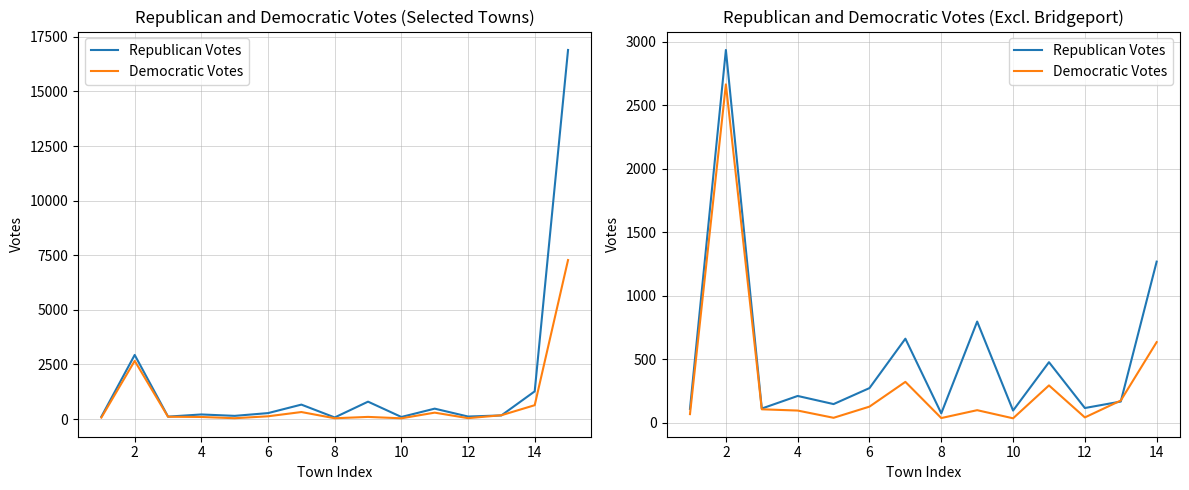

Rank the series by their maximum value, from lowest to highest.

Democratic Votes, Republican Votes